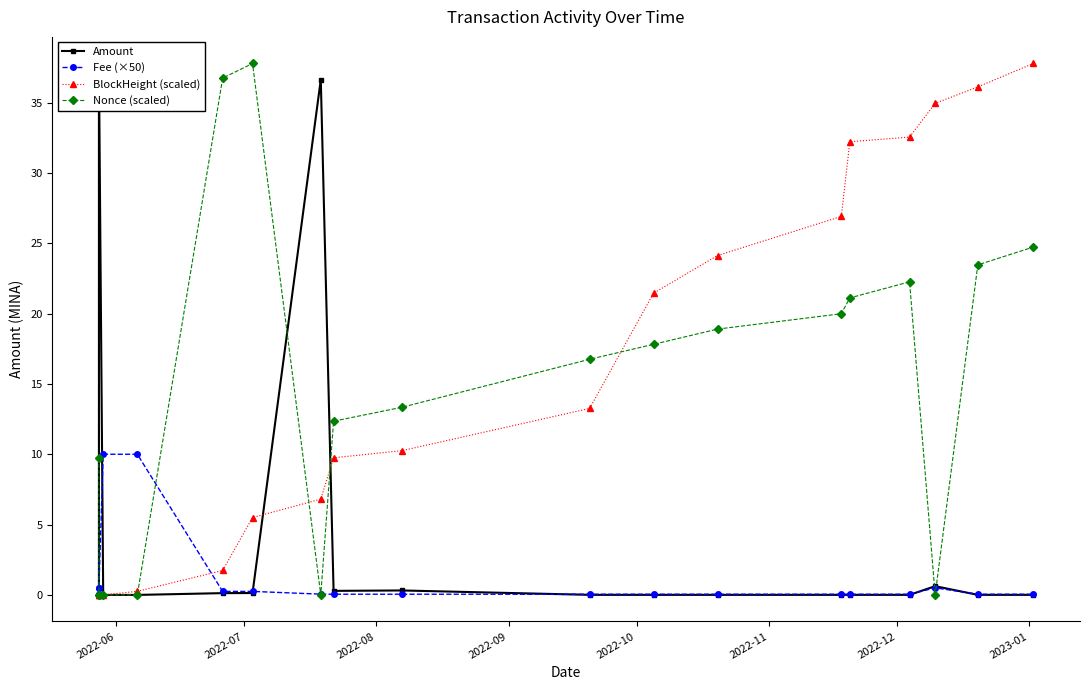

At how many categories does at least one series exceed 15?

13